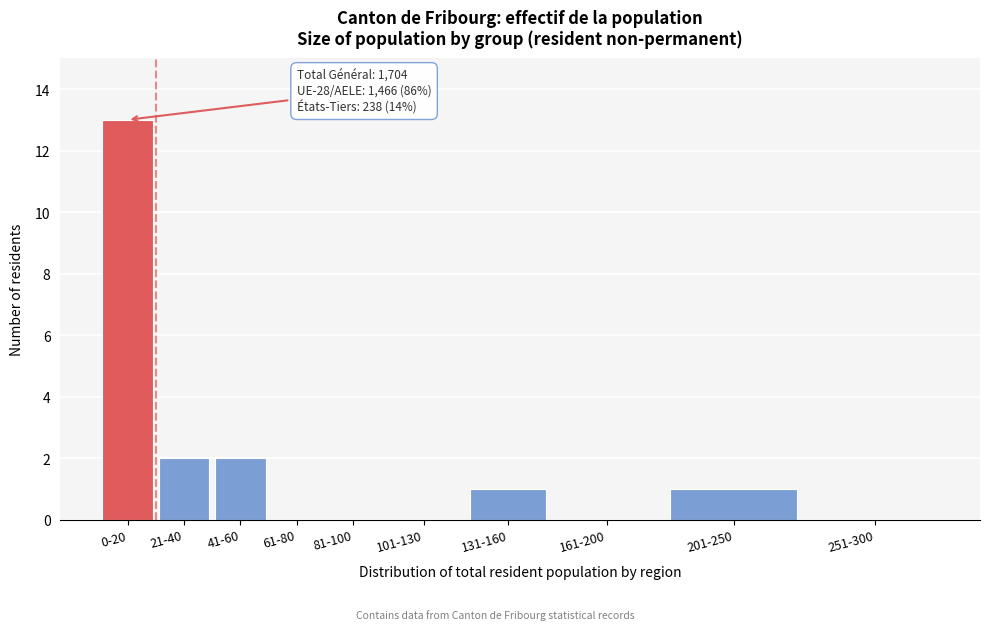

Reading left to right, extract all data points from this chart.

0-20=13	21-40=2	41-60=2	61-80=0	81-100=0	101-130=0	131-160=1	161-200=0	201-250=1	251-300=0